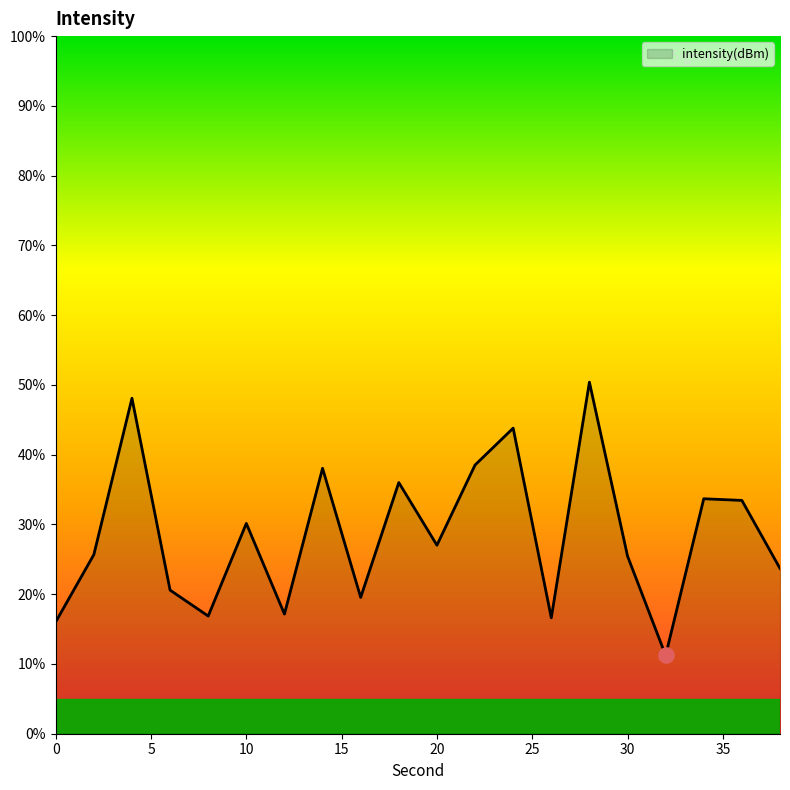

What is the smallest value displayed?

11.2